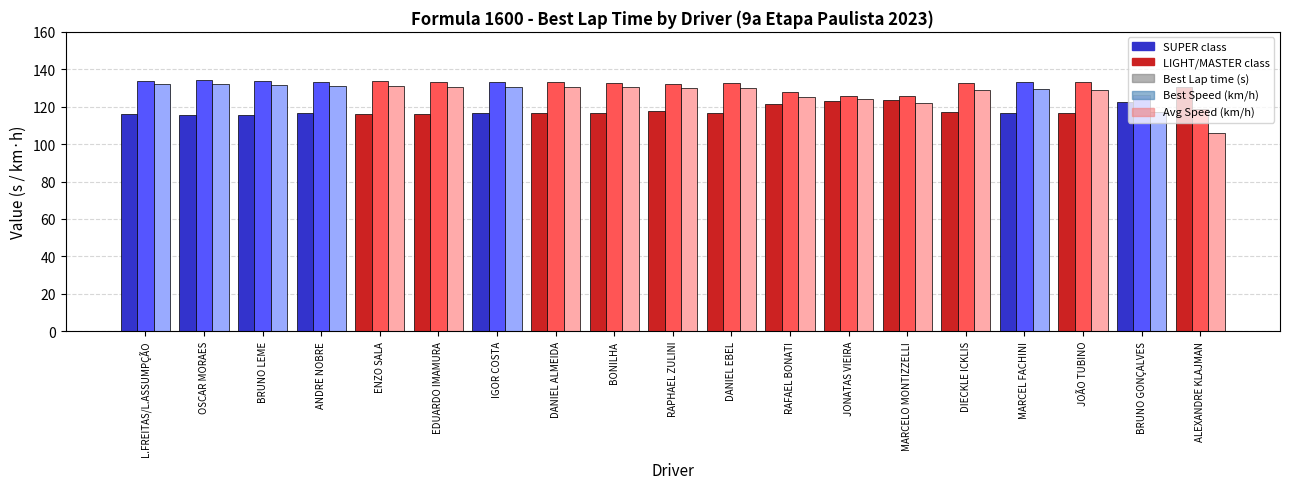

What is the difference between the highest and lowest values at OSCAR MORAES?

18.3